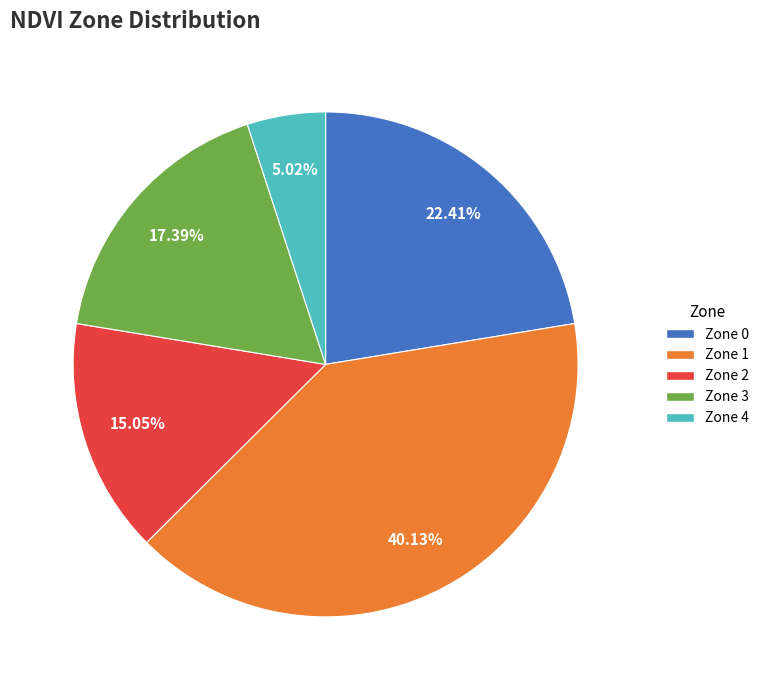

To the nearest percent, what is the average slice percentage?

20%